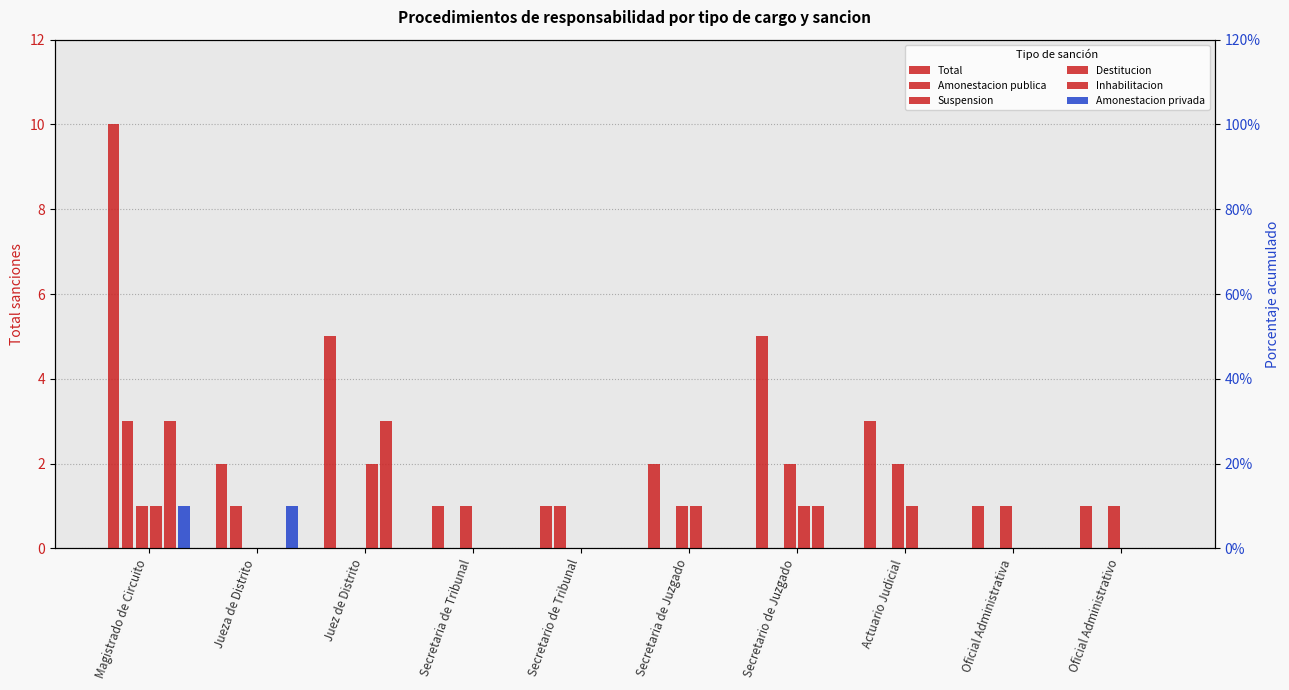

True or false: Destitucion has a value of -1 at Oficial Administrativa.

False